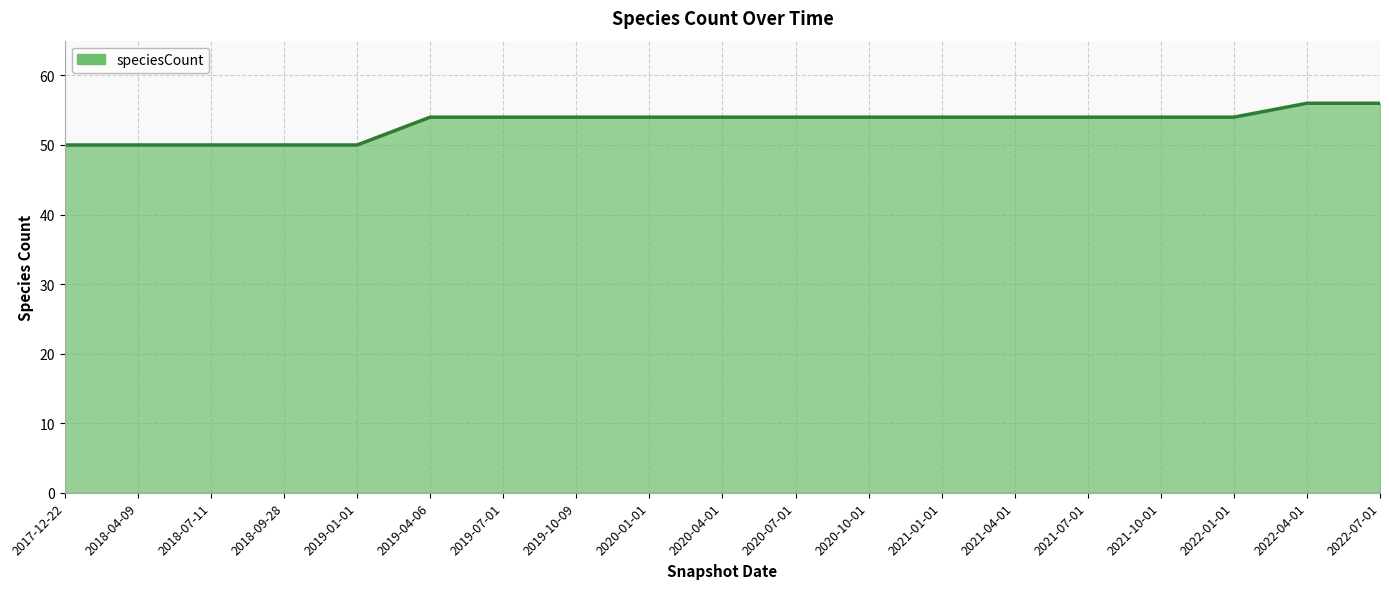

What is the difference between the second highest and second lowest values?

6